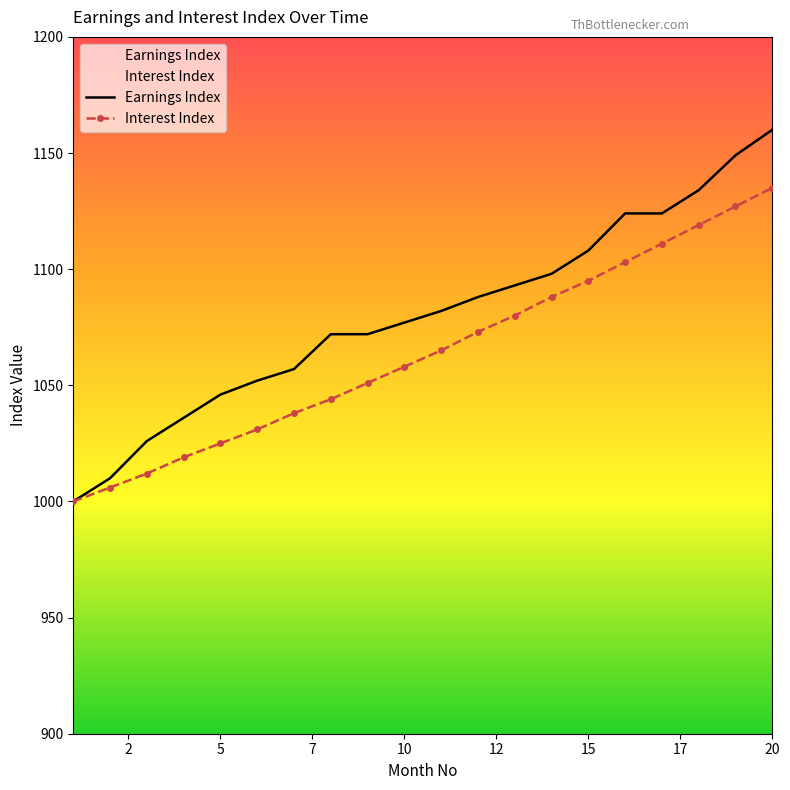

Reading left to right, transcribe all the data shown in this chart.

Earnings Index: 1000	1010	1026	1036	1046	1052	1057	1072	1072	1077	1082	1088	1093	1098	1108	1124	1124	1134	1149	1160
Interest Index: 1000	1006	1012	1019	1025	1031	1038	1044	1051	1058	1065	1073	1080	1088	1095	1103	1111	1119	1127	1135